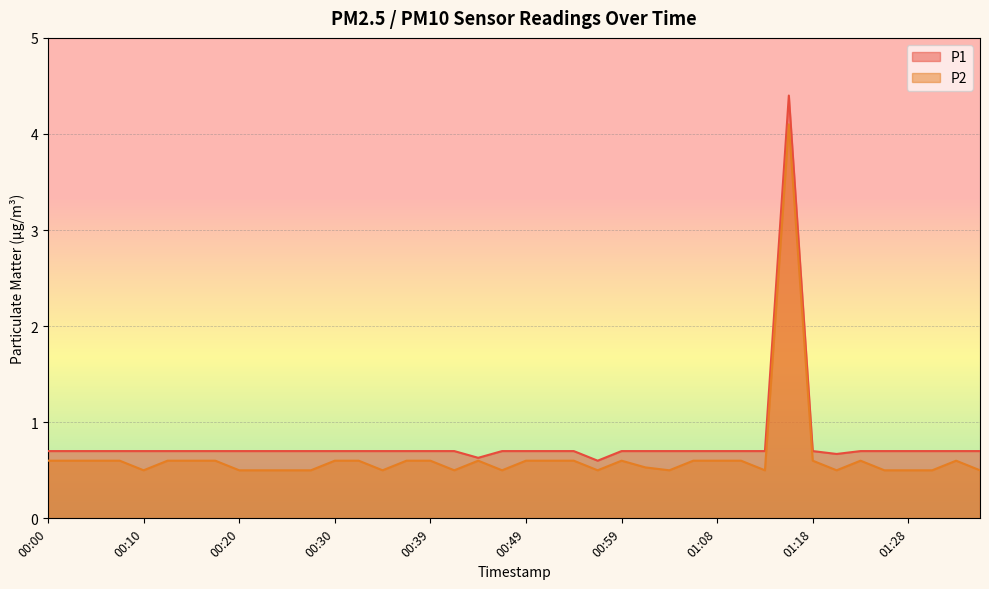

Which series has the largest total across all categories?

P1